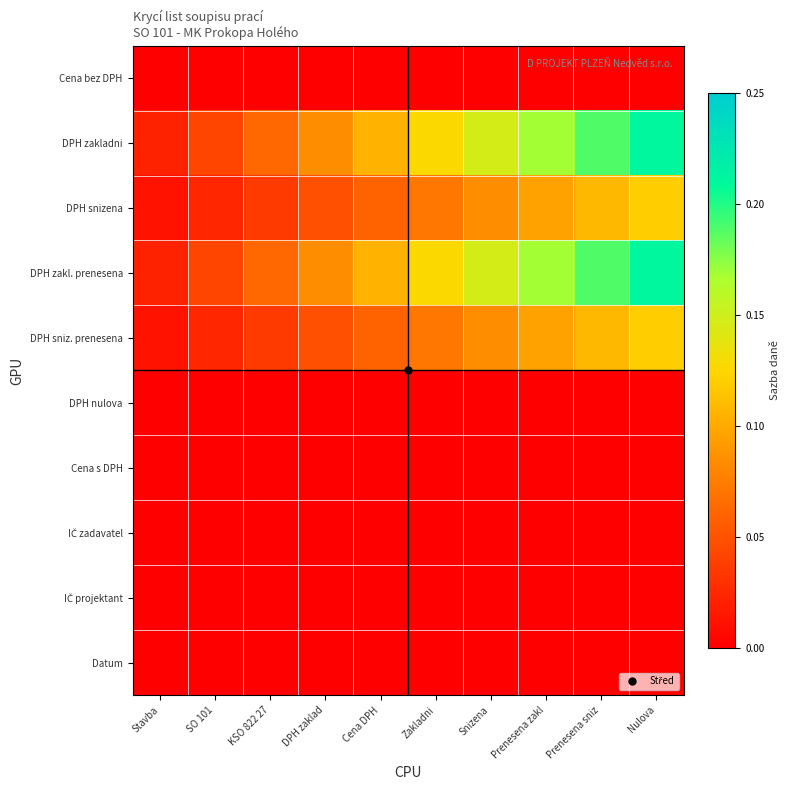

Which has a higher value, SO 101 or Nulova?

SO 101